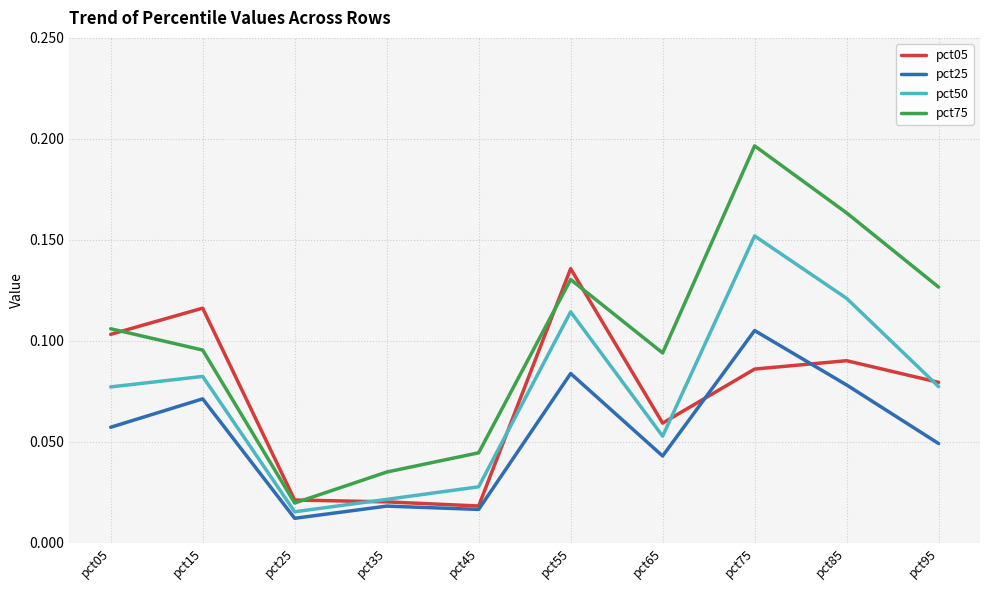

At which label does pct50 reach its minimum?

pct25